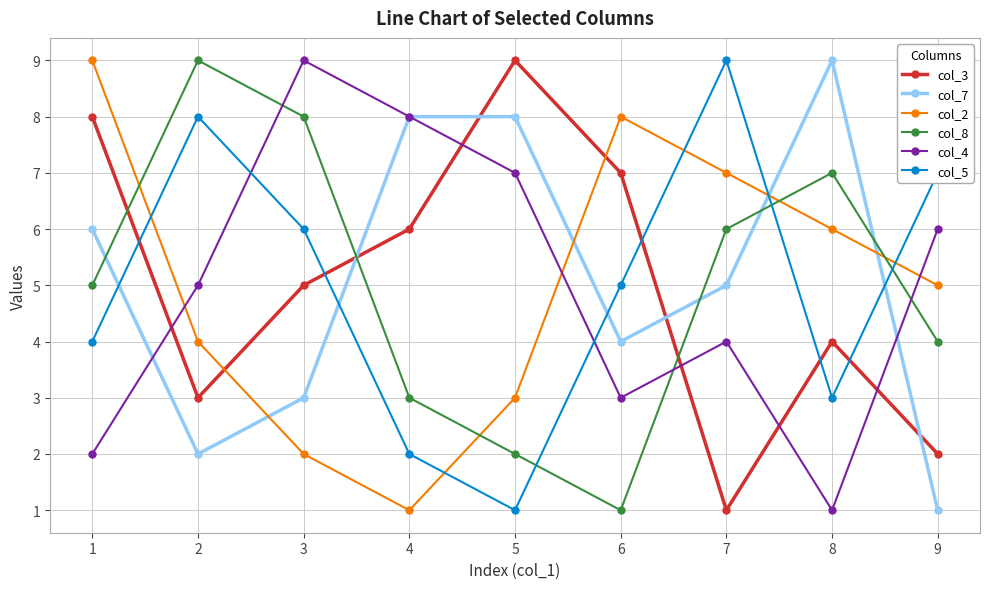

How many lines are shown in the chart?

6